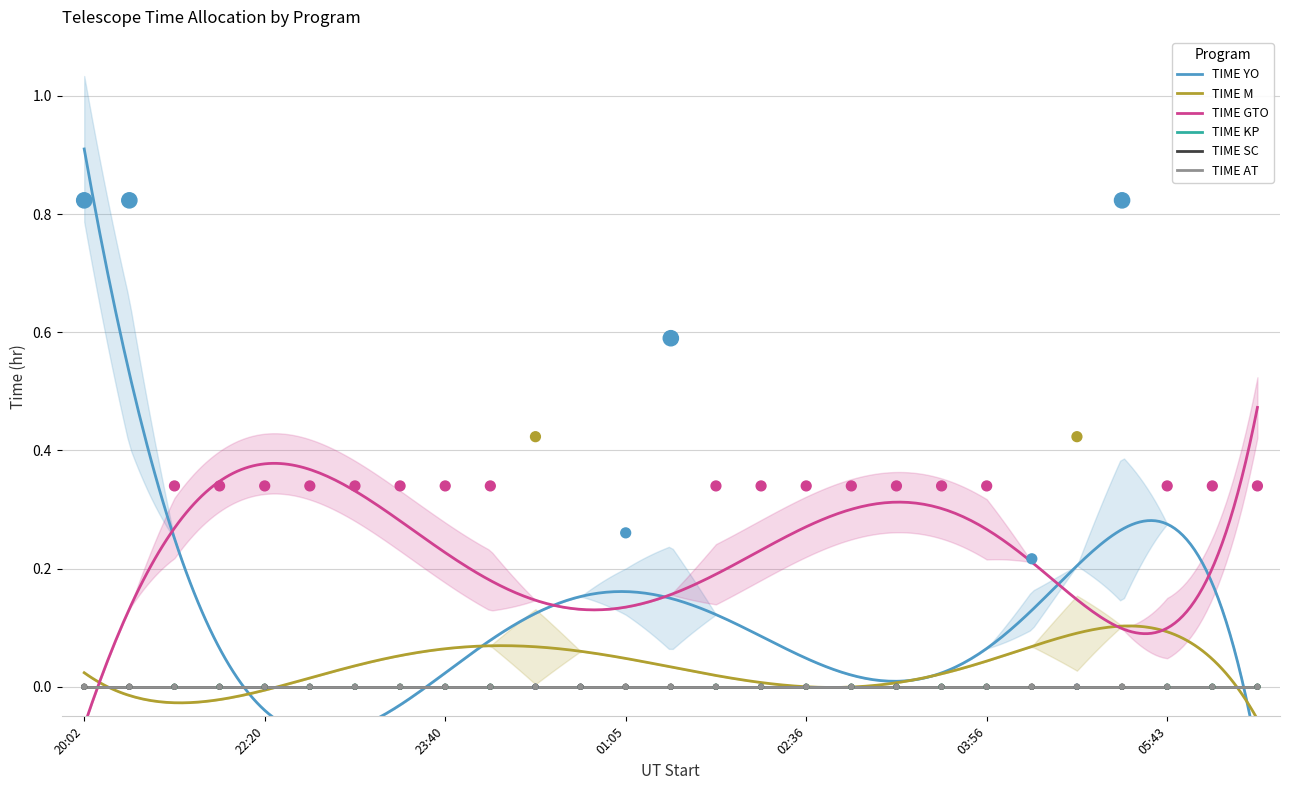

At which category is the sum across all series the highest?

20:02